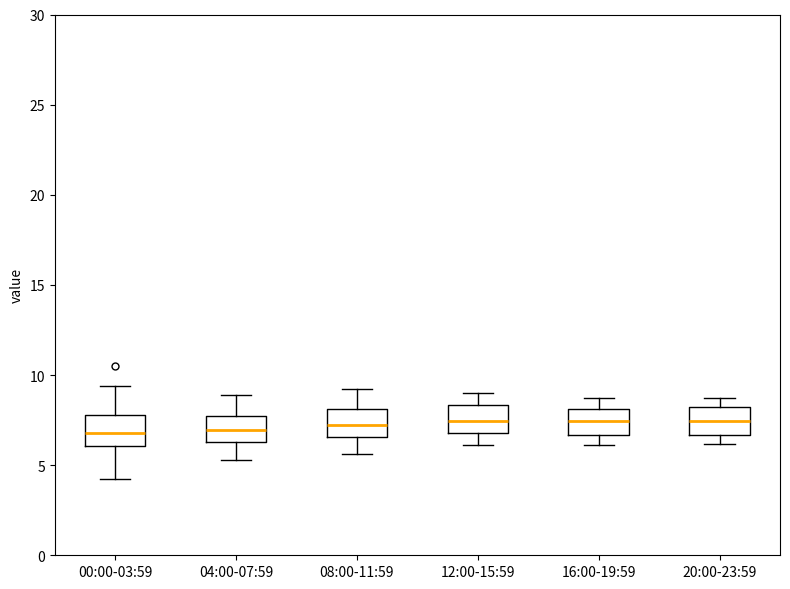

Reading left to right, transcribe this box plot: for each box, give where its median line is, the range the box spans, and where its two whiskers end, as read against the y-axis. The values are not printed on the chart, so give them approximately, as read against the axis.

00:00-03:59: median 7.0, box 6.0 to 8.0, whiskers 4.0 to 9.5
04:00-07:59: median 7.0, box 6.5 to 7.5, whiskers 5.5 to 9.0
08:00-11:59: median 7.0, box 6.5 to 8.0, whiskers 5.5 to 9.0
12:00-15:59: median 7.5, box 7.0 to 8.5, whiskers 6.0 to 9.0
16:00-19:59: median 7.5, box 6.5 to 8.0, whiskers 6.0 to 8.5
20:00-23:59: median 7.5, box 6.5 to 8.0, whiskers 6.0 to 8.5